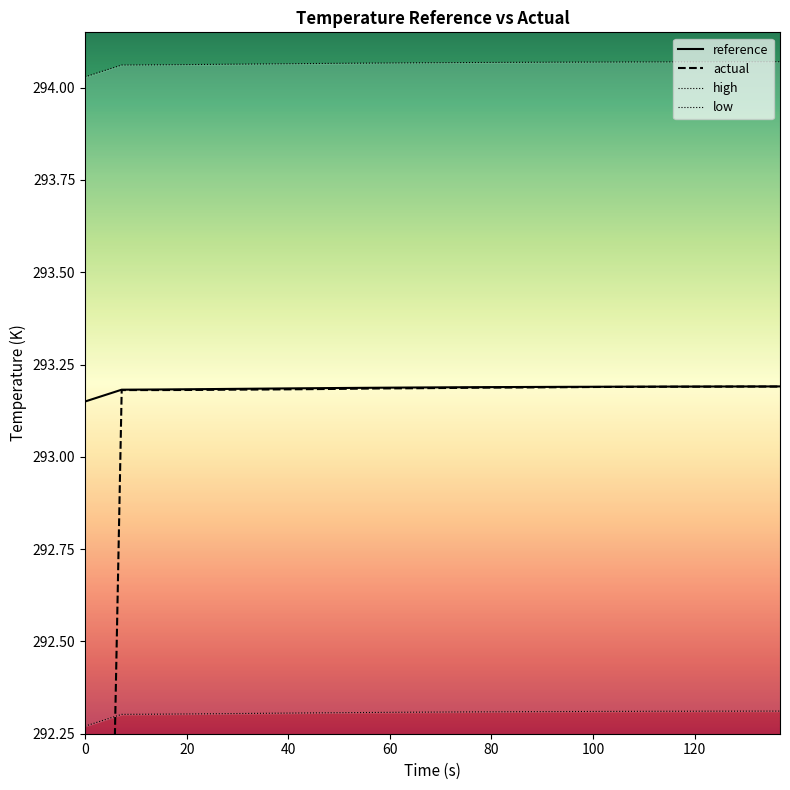

What is the label of the 2nd point from the left?

20